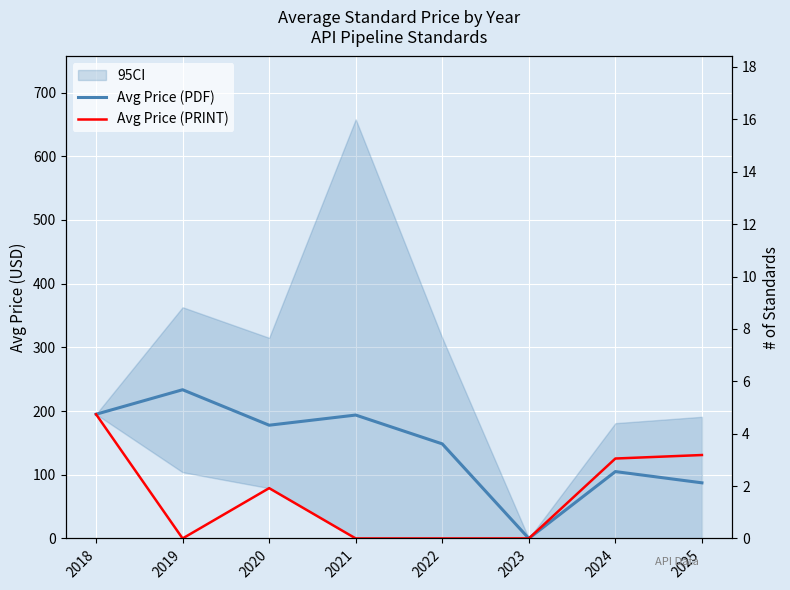

Reading right to left, what are all the values shown in this chart?

Avg Price (PDF): 2025=87.3	2024=105.0	2023=0.0	2022=148.5	2021=193.8	2020=177.8	2019=233.5	2018=195.0
Avg Price (PRINT): 2025=131.0	2024=125.5	2023=0.0	2022=0.0	2021=0.0	2020=79.0	2019=0.0	2018=195.0